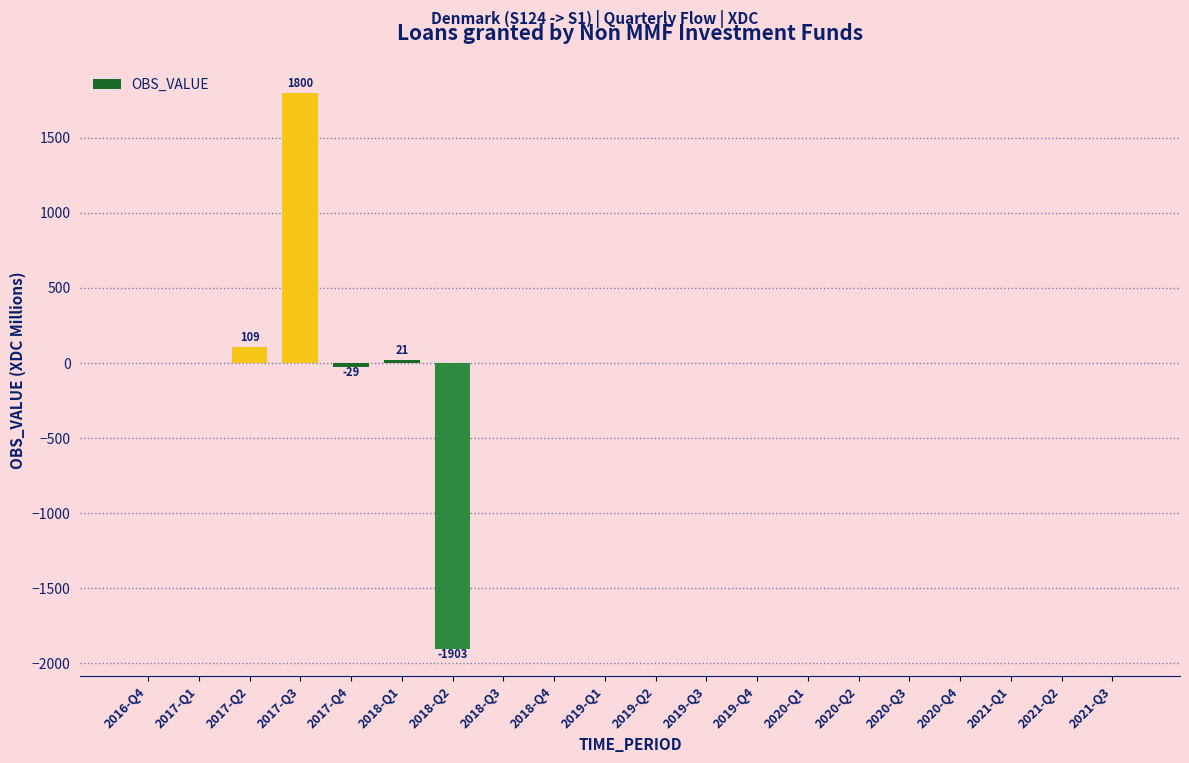

Is it true that the value at 2018-Q2 is -1903?

True